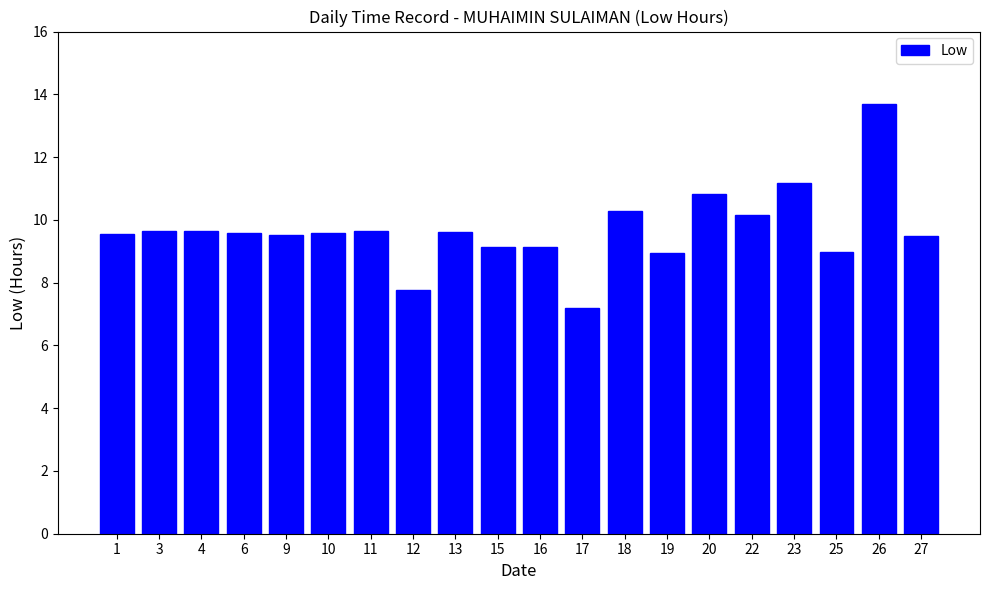

What is the value of the 16th bar from the left?

10.1